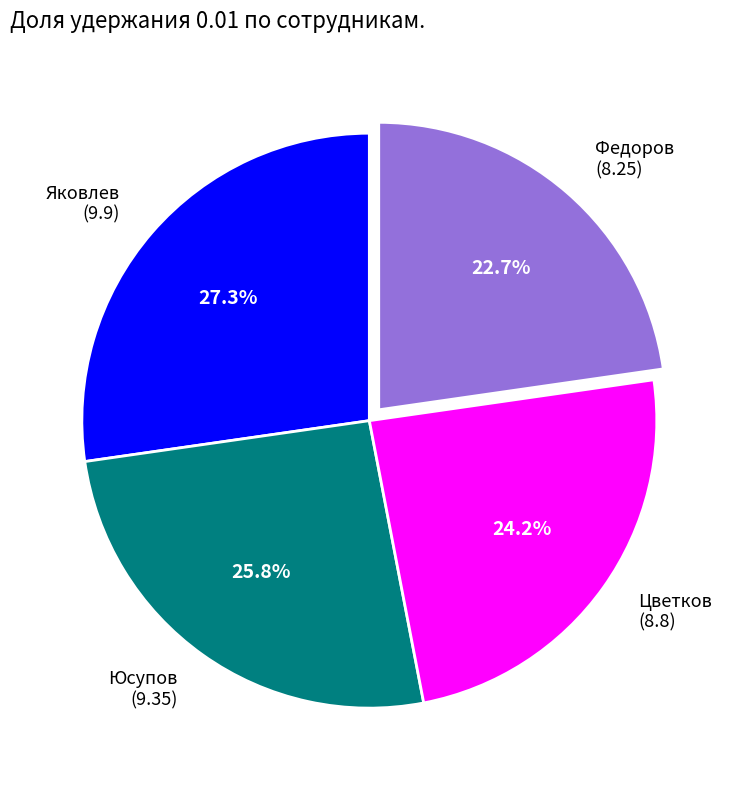

What percentage is the Юсупов slice, to the nearest percent?

26%